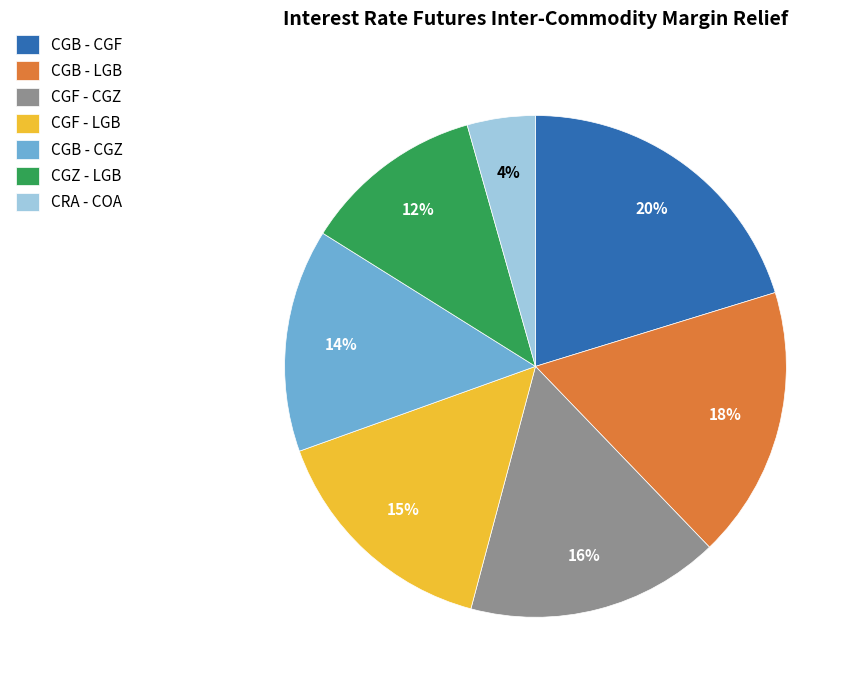

Which slice is the largest?

CGB - CGF